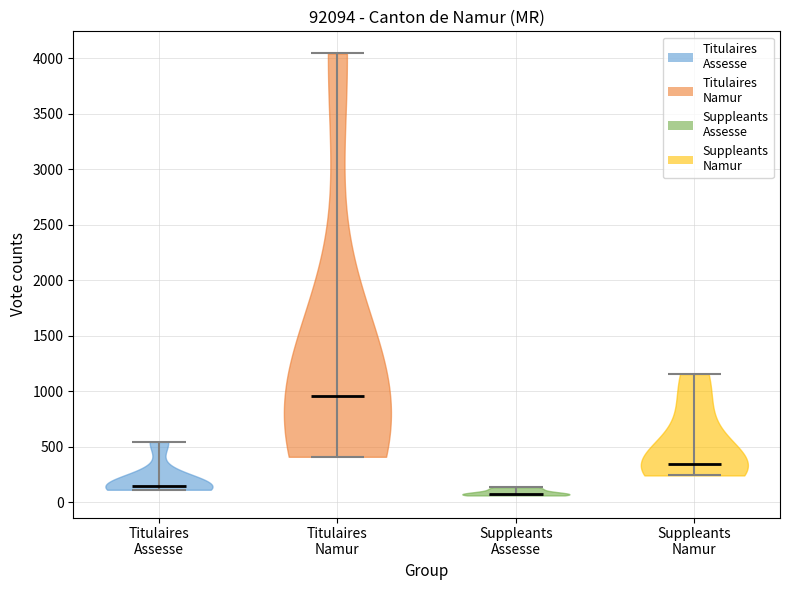

Which violin has the highest median line?

Titulaires Namur